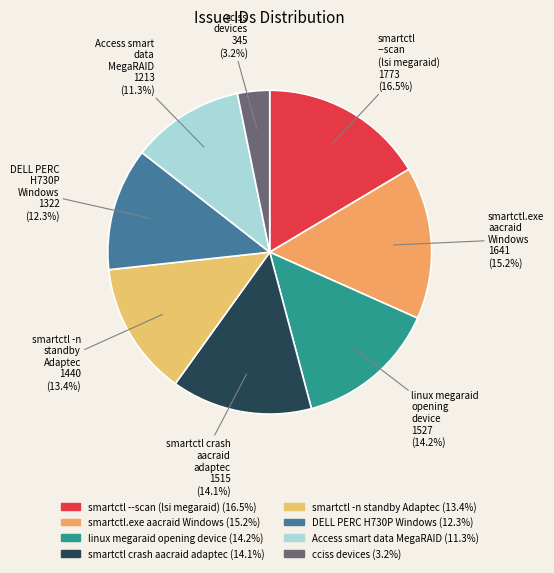

Which slice is the largest?

smartctl --scan (lsi megaraid)